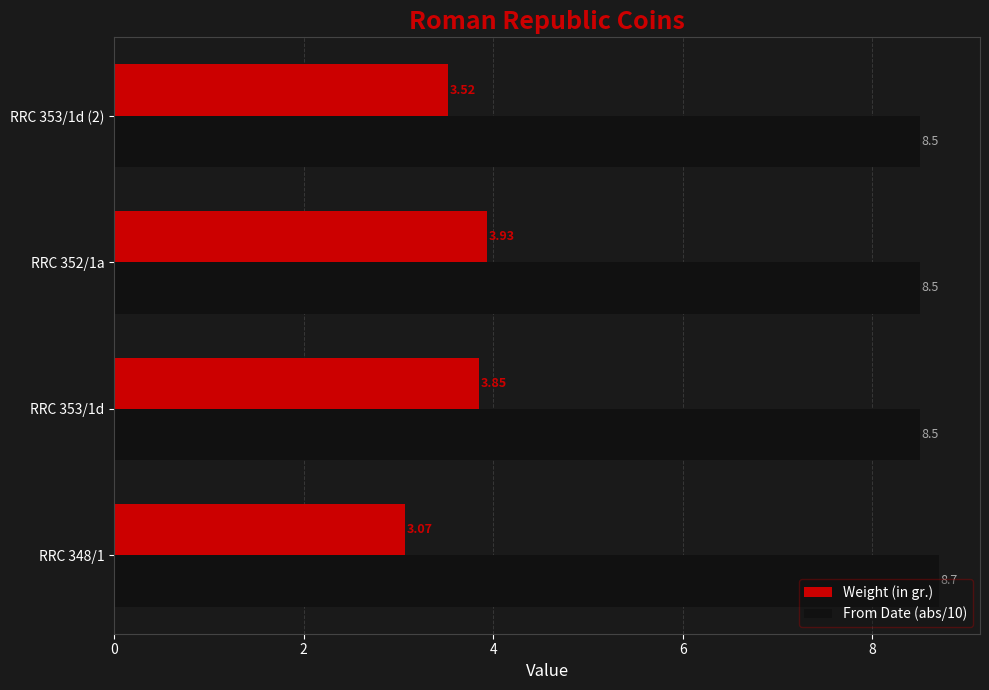

Is the value of From Date (abs/10) at RRC 352/1a greater than the value of Weight (in gr.) at RRC 348/1?

Yes